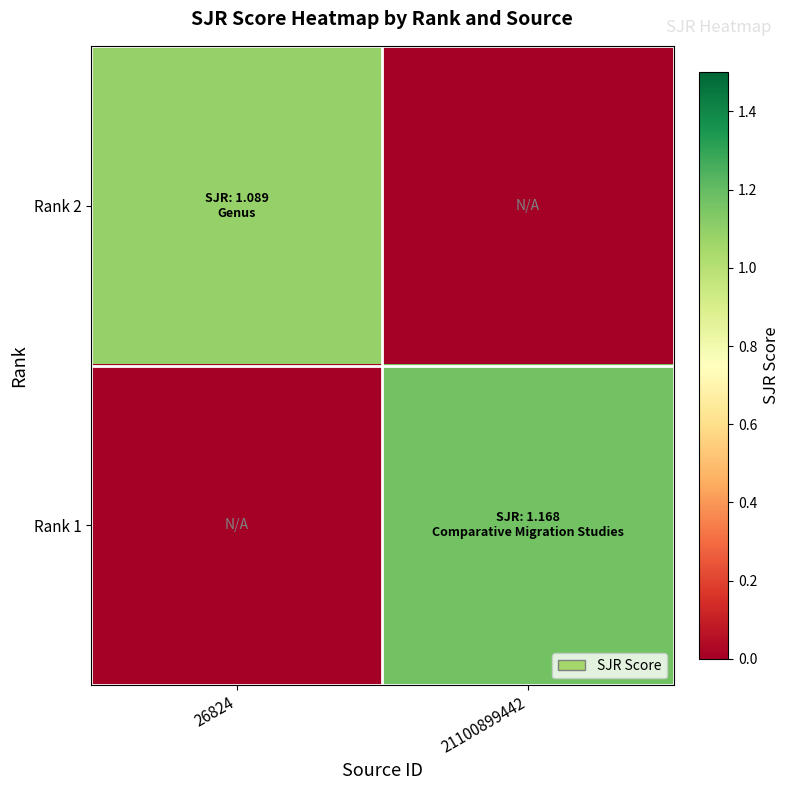

Reading left to right, extract all data points from this chart.

Rank 2: 26824=1.1	21100899442=0.0
Rank 1: 26824=0.0	21100899442=1.2